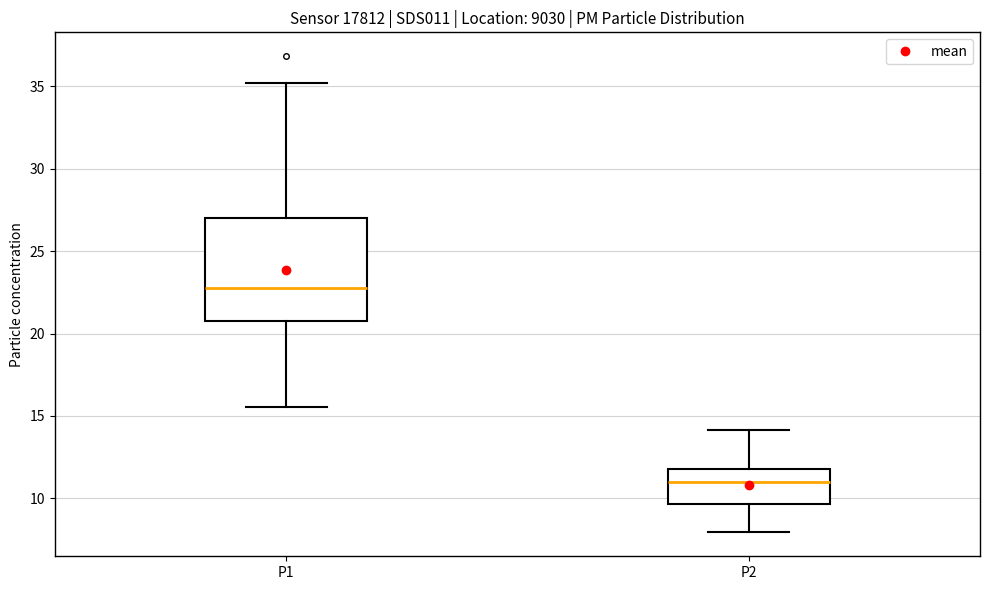

Which box has the lowest median line?

P2